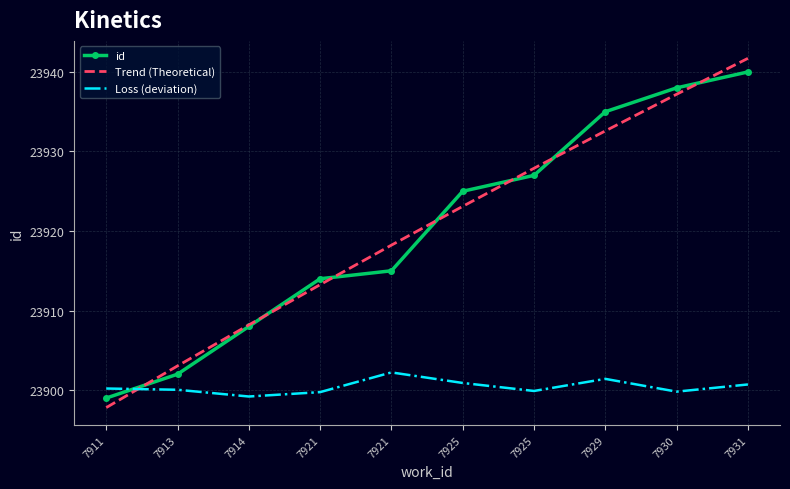

Which label corresponds to the largest value in the chart?

7931